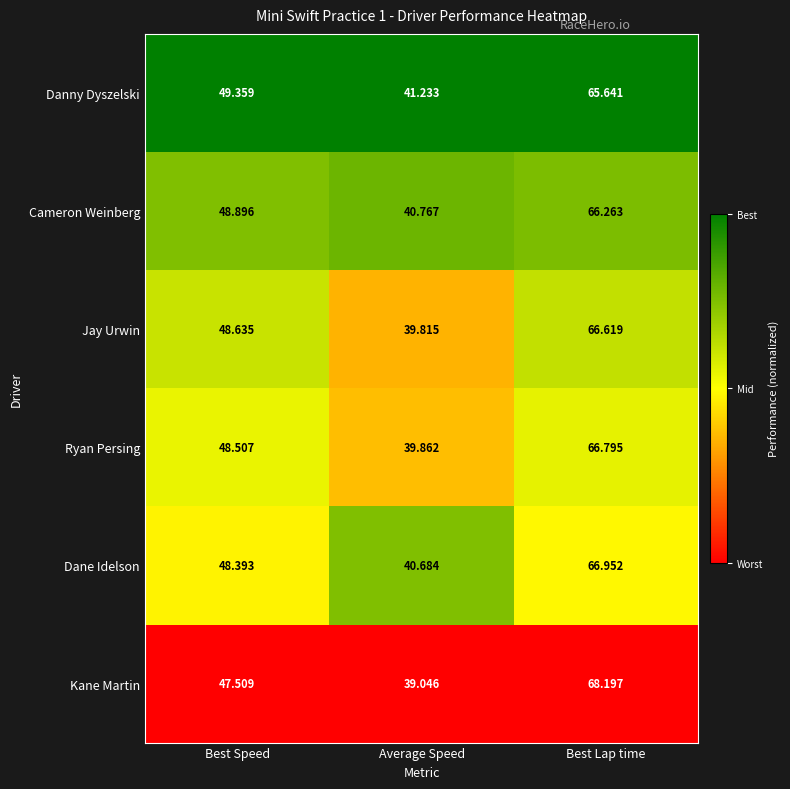

List the series in order of their peak value, lowest first.

Danny Dyszelski, Cameron Weinberg, Jay Urwin, Ryan Persing, Dane Idelson, Kane Martin